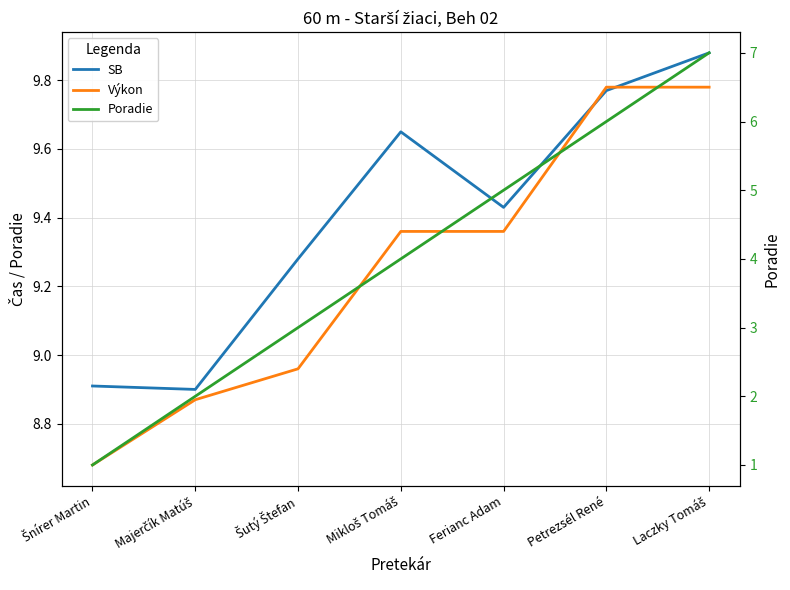

What is the total value across all series at Majerčík Matúš?

19.8